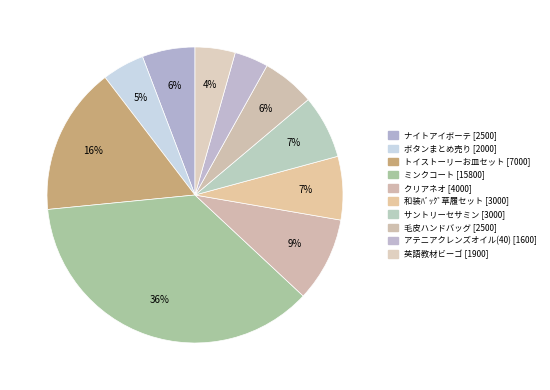

Is it true that アテニアクレンズオイル(40) is 4% of the pie?

True